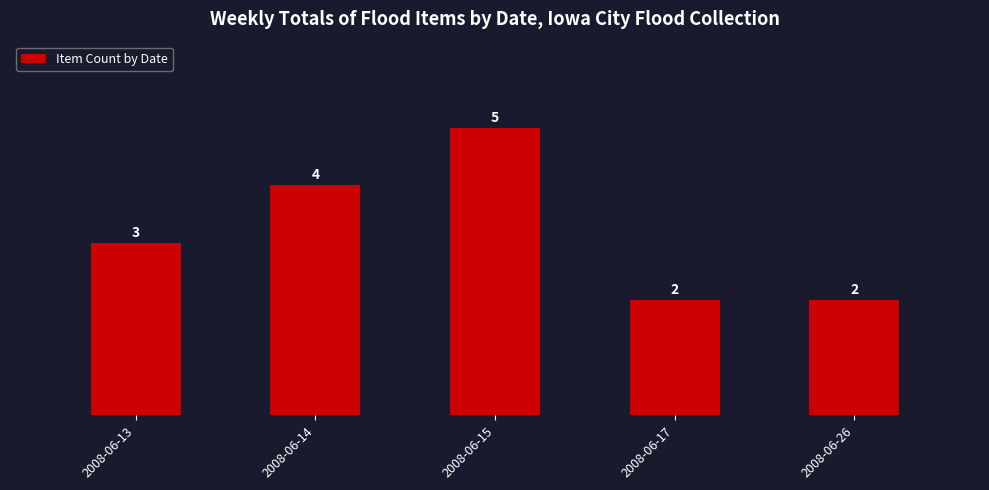

Is it true that the value at 2008-06-14 is 4?

True